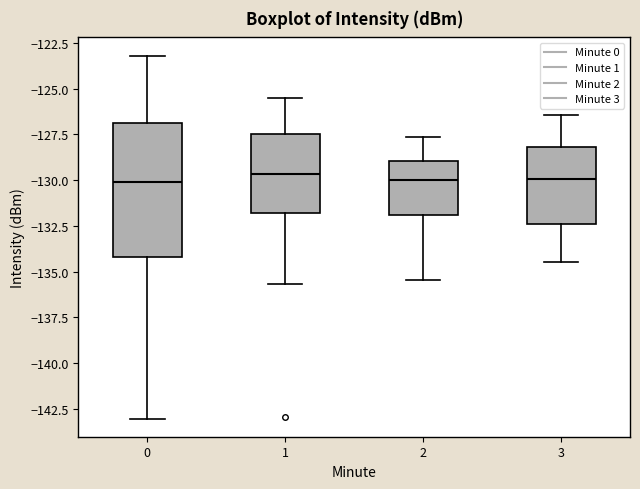

Which box is the tallest, from its lower edge to its upper edge?

0